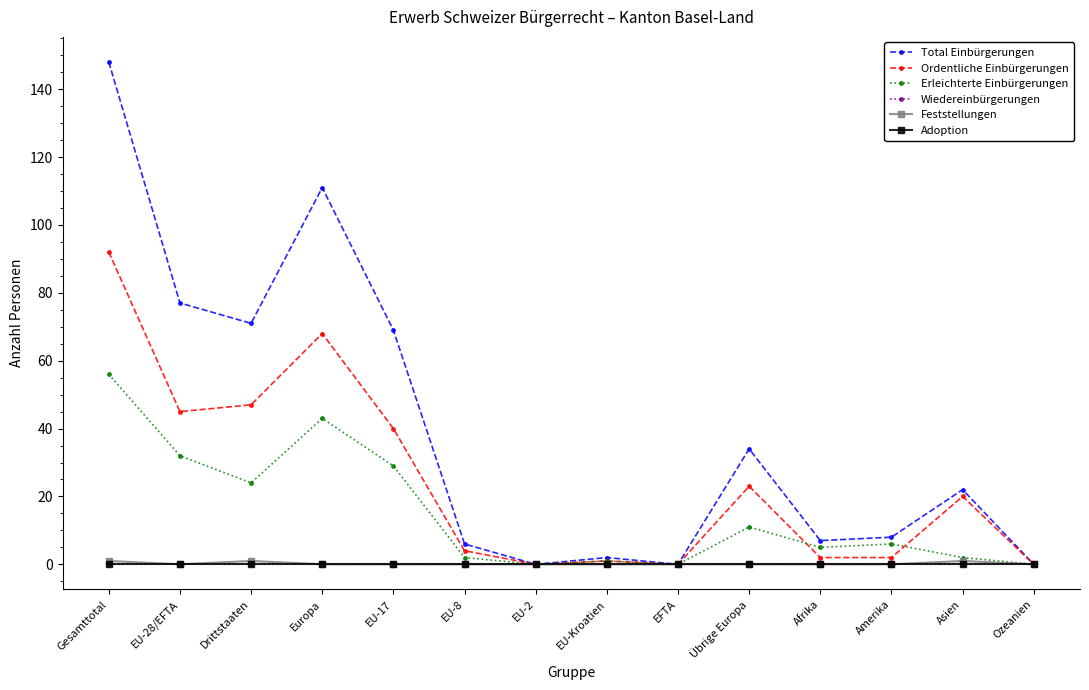

Which series has the widest spread of values?

Total Einbürgerungen